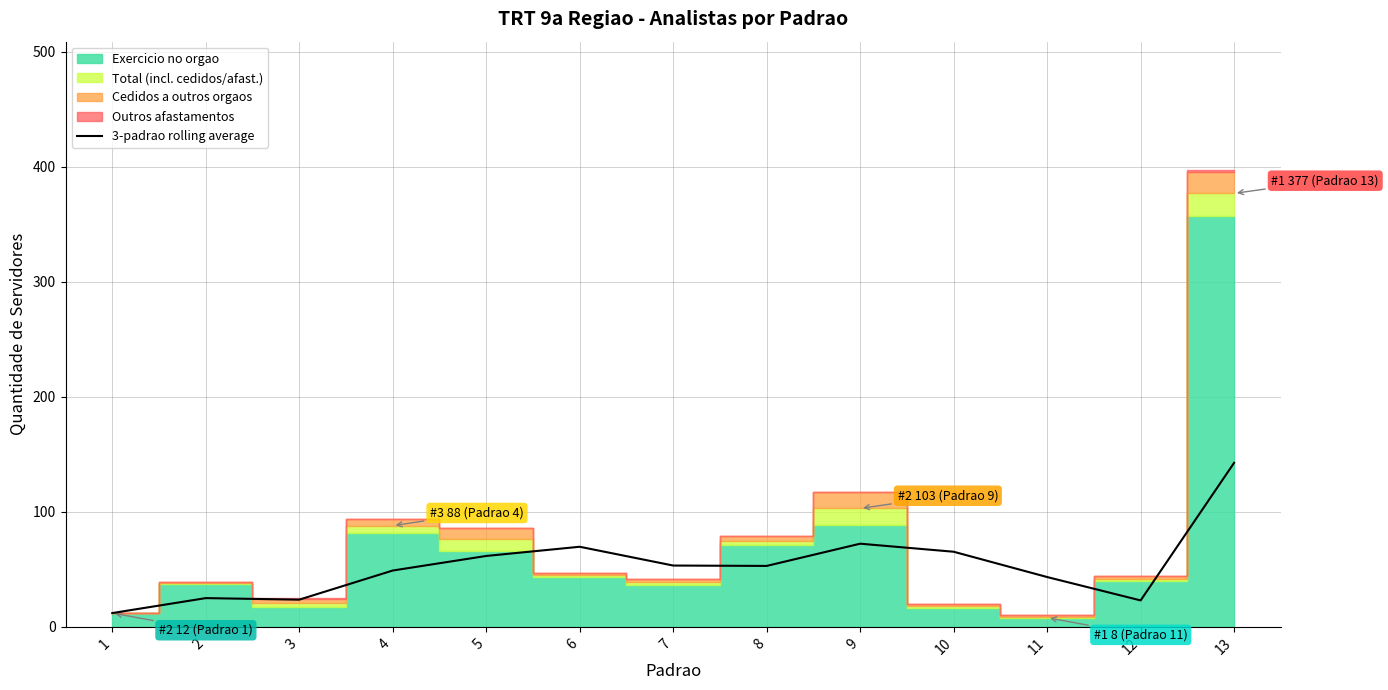

True or false: there are more than 0 points higher than both neighbors.

True